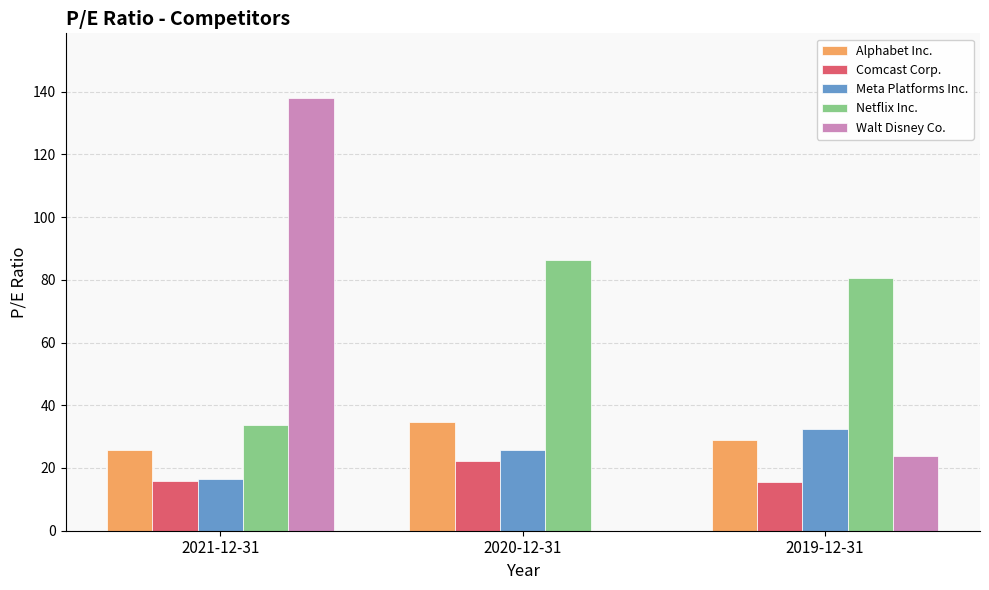

What is the total value across all series at 2020-12-31?

169.3